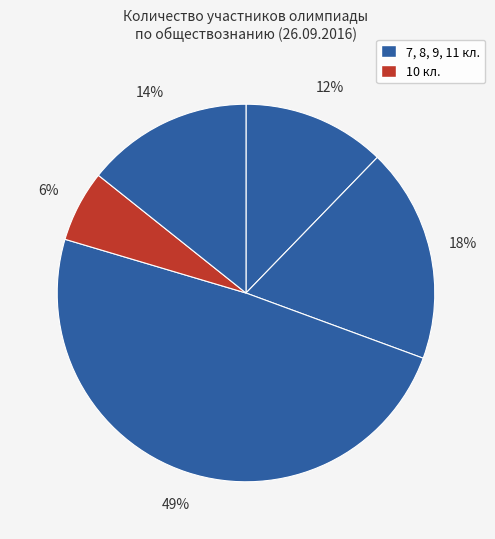

How many slices are in this pie chart?

5